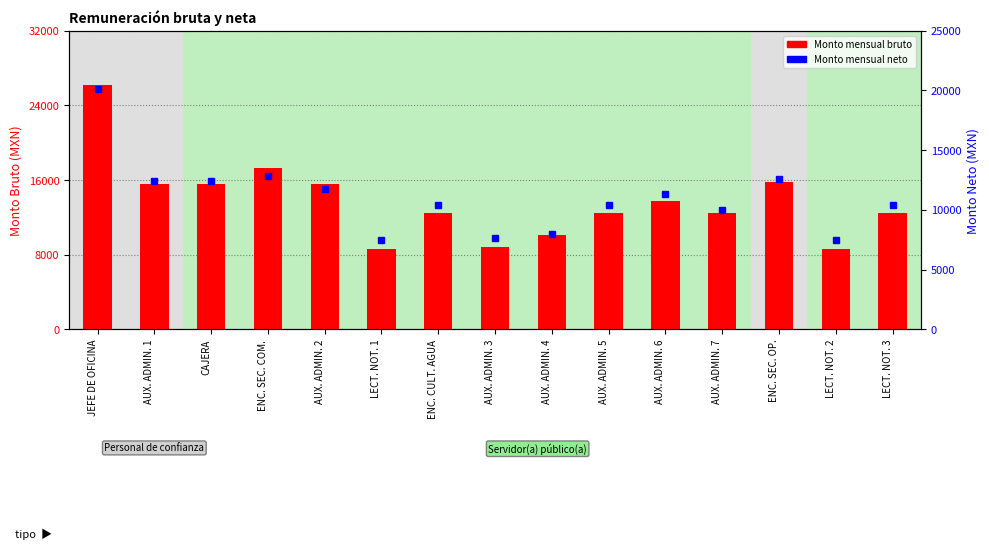

What is the difference between the Monto mensual neto values at JEFE DE OFICINA and AUX. ADMIN. 5?

9753.6